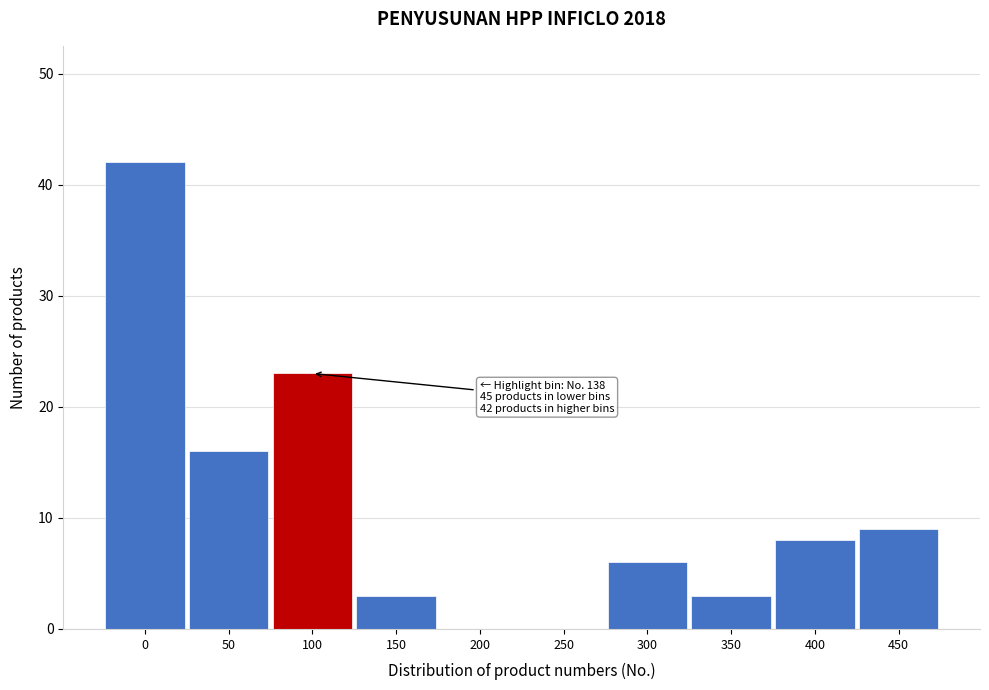

Reading left to right, list all the values displayed in this chart.

0=42	50=16	100=23	150=3	200=0	250=0	300=6	350=3	400=8	450=9